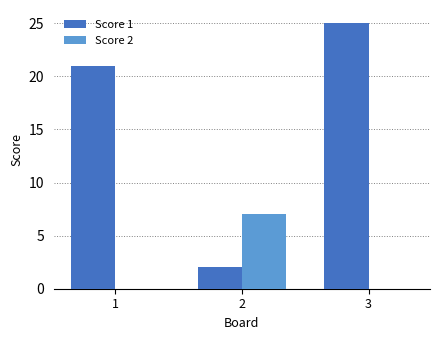

The value of Score 1 at 2 is 3. True or false?

False